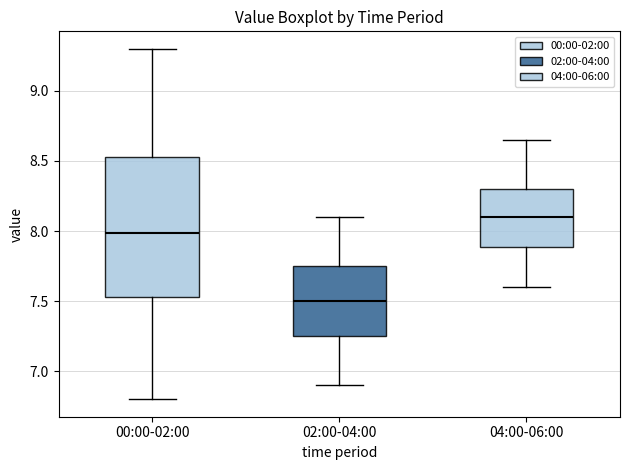

Where does the median line of the box for 04:00-06:00 sit on the y-axis? The values are not printed on the chart, so give them approximately, as read against the axis.

8.10